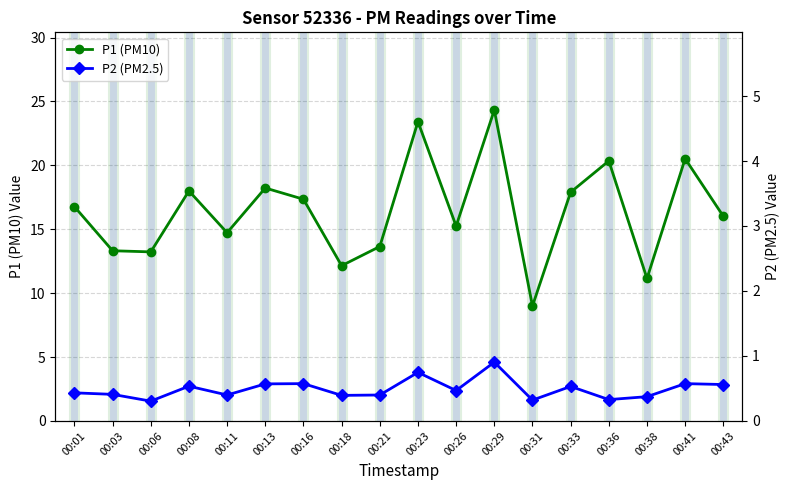

Between 00:08 and 00:36, which series saw the biggest shift?

P1 (PM10)